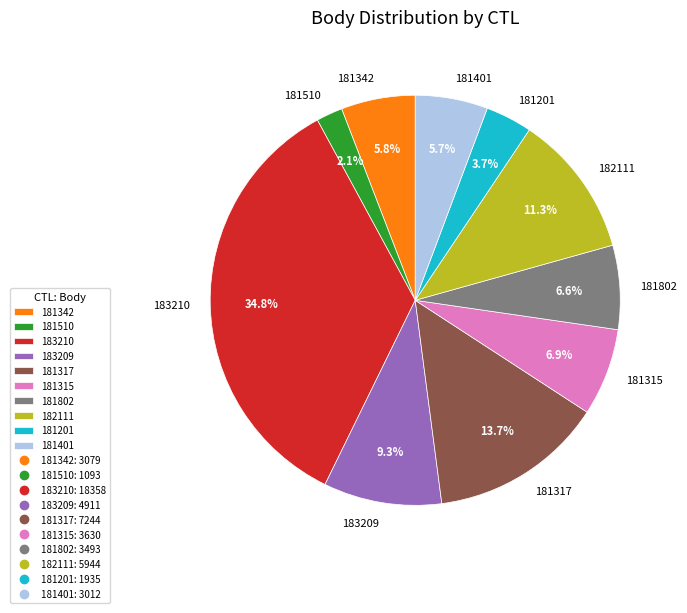

What is the largest slice in the pie chart?

183210